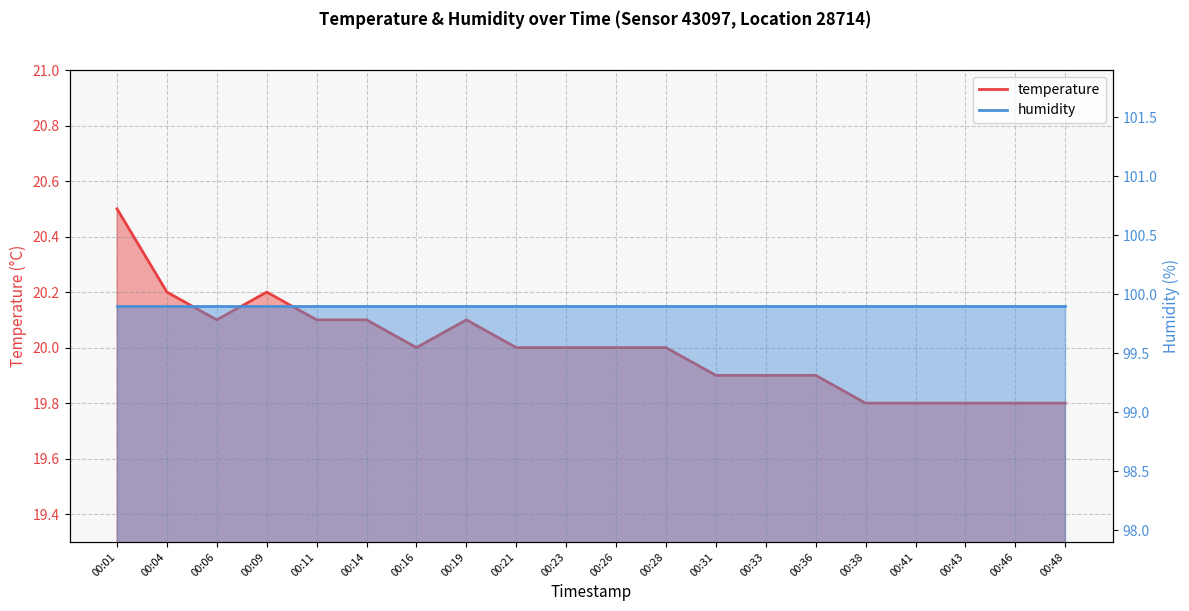

Count the number of categories in the chart.

20